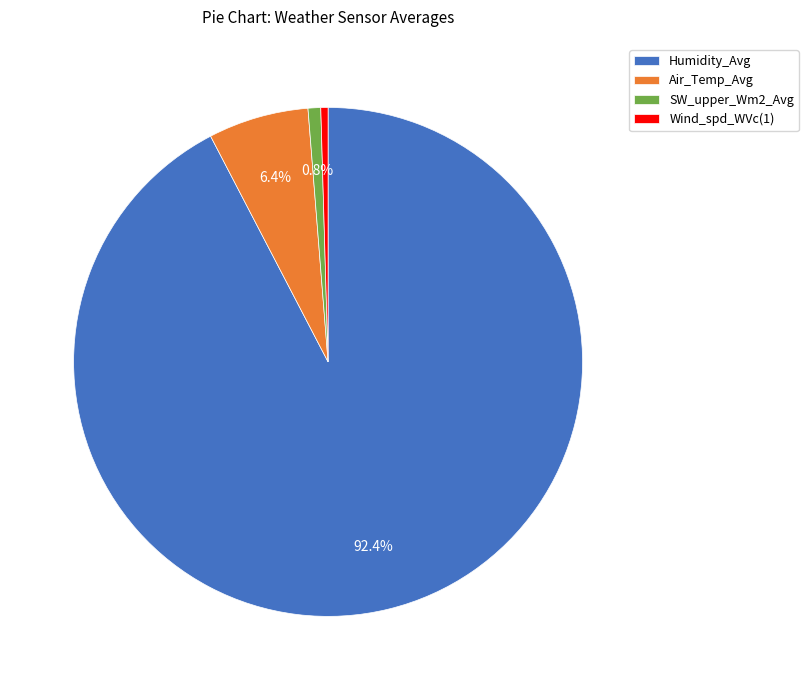

To the nearest percent, what is the average slice percentage?

25%